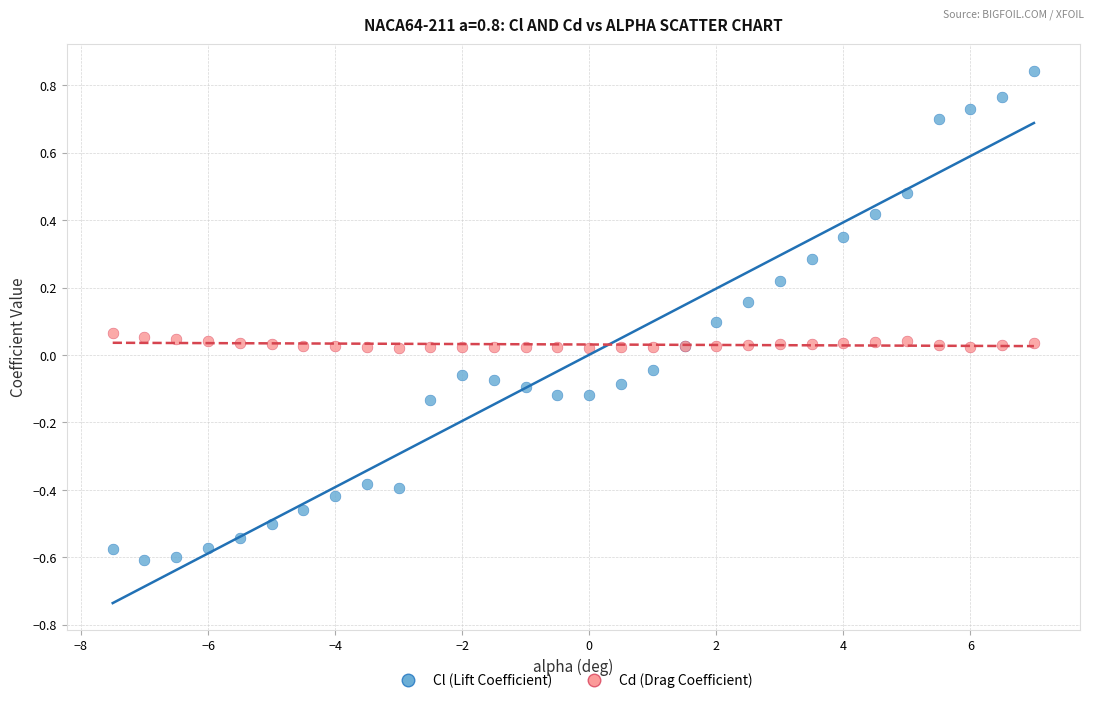

Which series reaches the maximum Y coordinate?

Cl (Lift Coefficient)